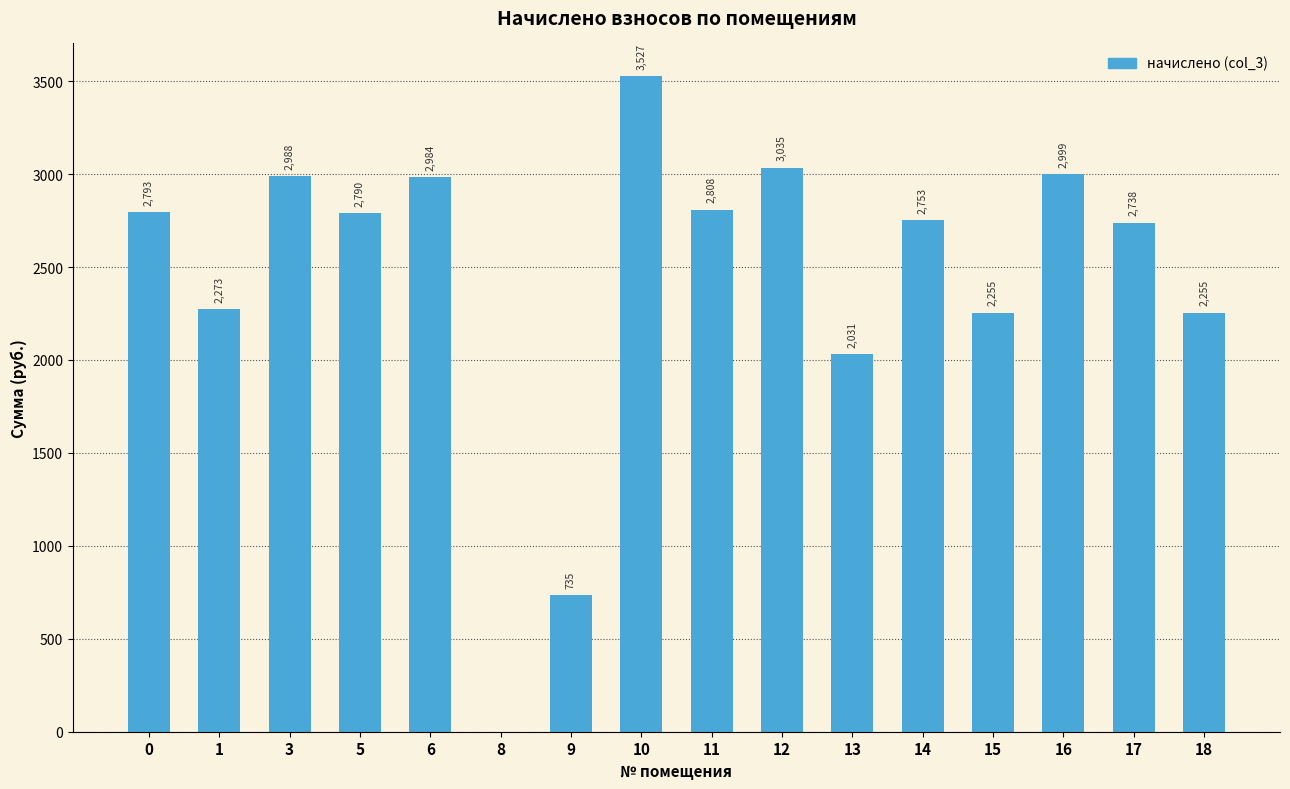

What is the maximum value shown in the chart?

3526.7